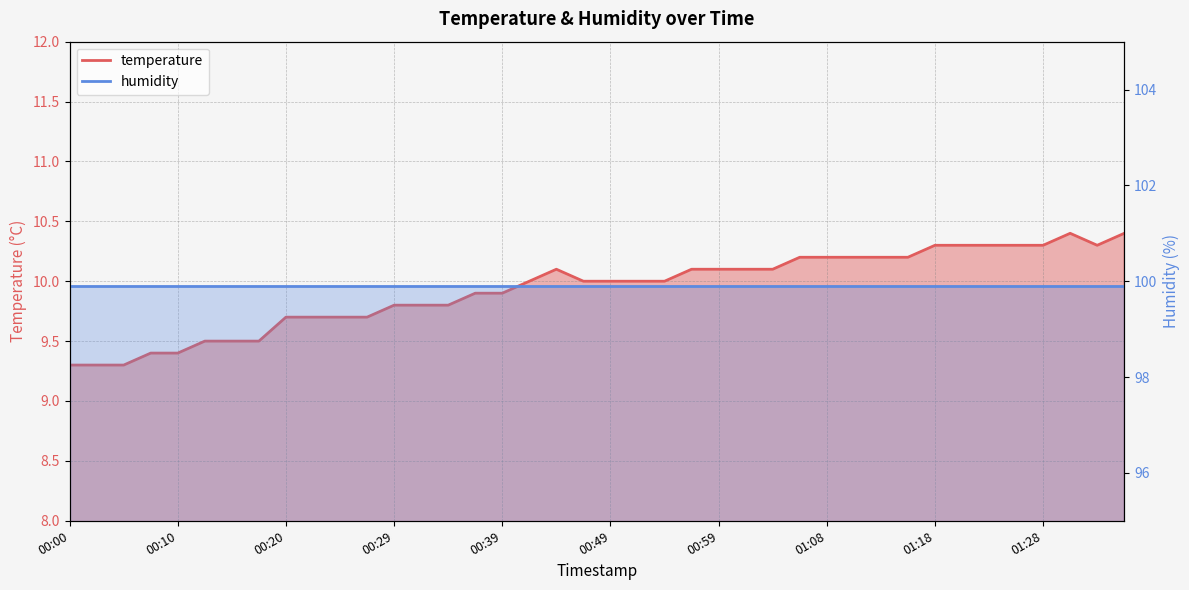

What is the difference between the maximum and minimum values?

1.1